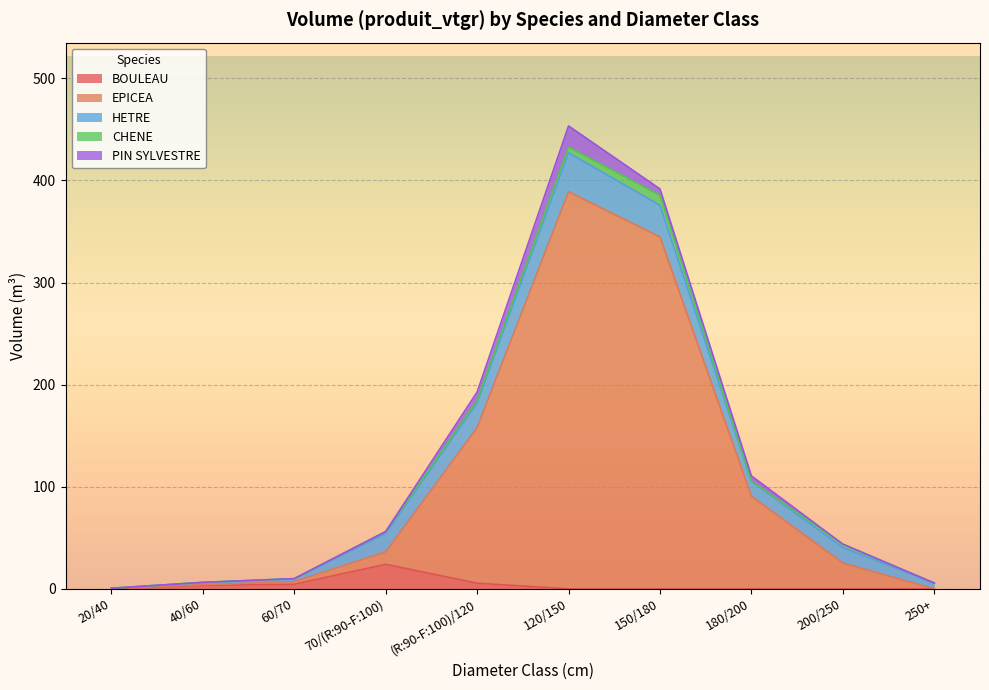

True or false: BOULEAU has a value of 0.0 at 180/200.

True